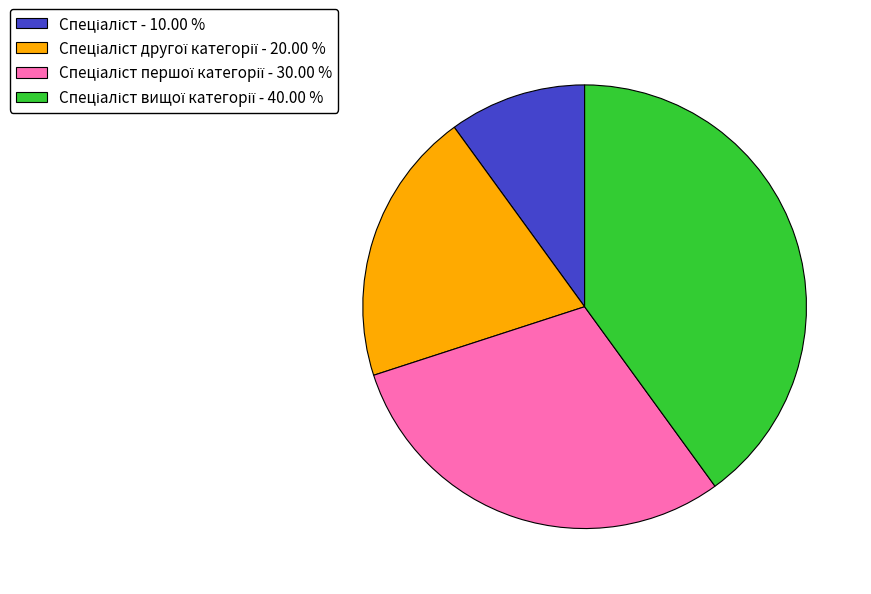

Count the number of slices in the pie.

4